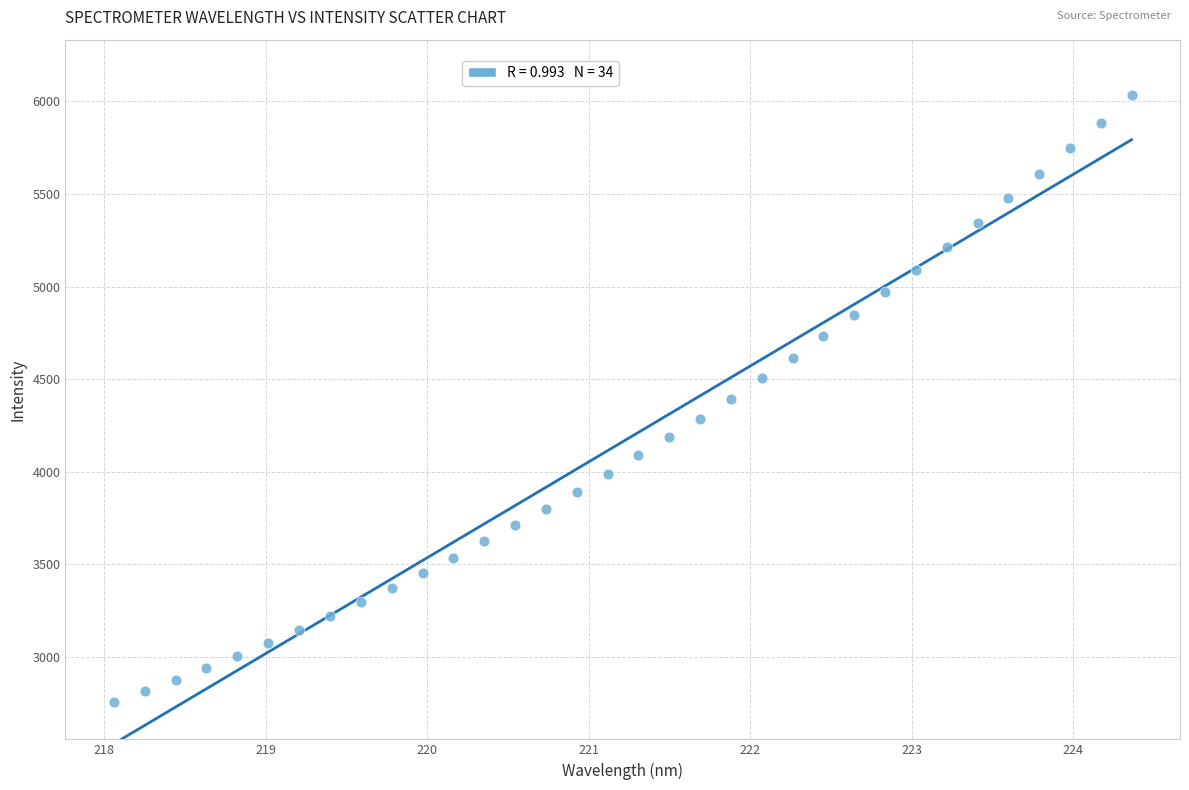

What is the range of Y values (max minus min)?

3278.9